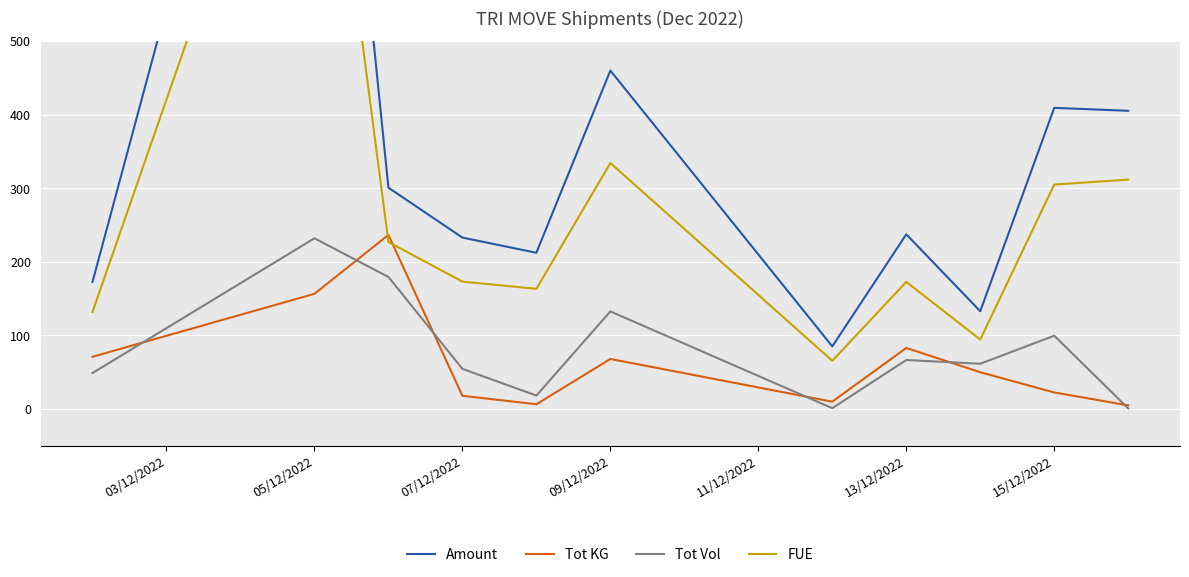

Reading left to right, transcribe all the data shown in this chart.

Amount: 172.7	1291.7	300.7	232.9	212.3	459.7	85.1	237.3	132.8	409.1	405.1
Tot KG: 71.0	156.5	236.5	18.0	6.5	68.0	10.0	83.0	50.0	22.5	5.0
Tot Vol: 48.9	231.9	179.4	54.6	18.3	132.6	1.2	66.6	61.5	99.6	0.9
FUE: 131.9	997.3	226.9	173.1	163.3	334.1	65.5	172.7	94.4	304.9	311.6